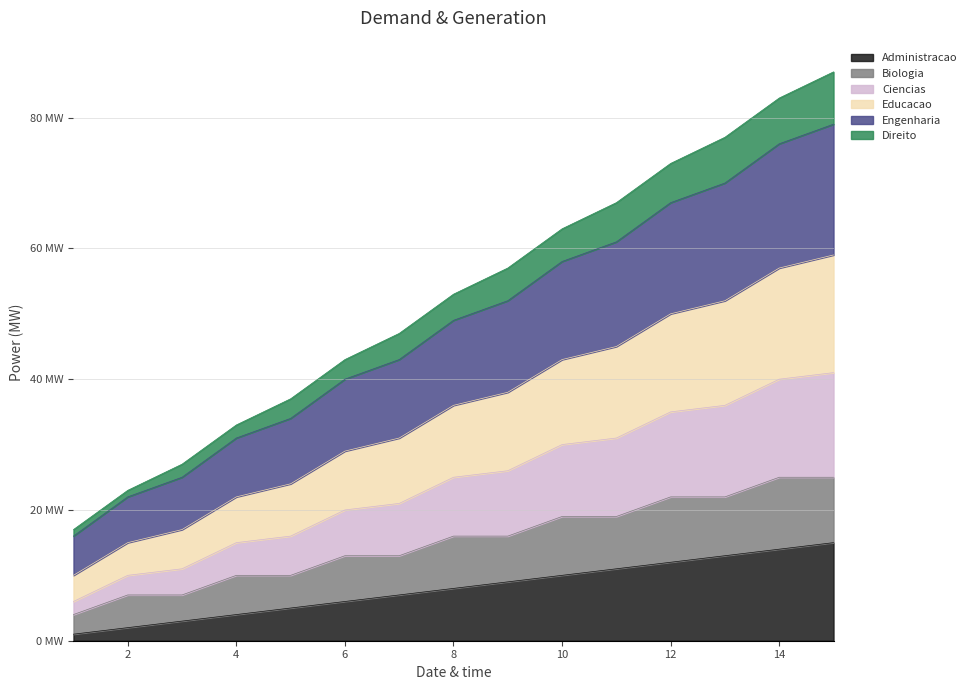

Which category has the highest value in the Engenharia series?

15